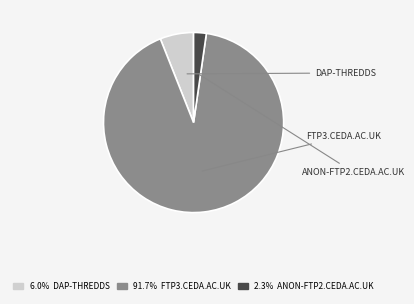

Is there a majority slice in this chart?

Yes